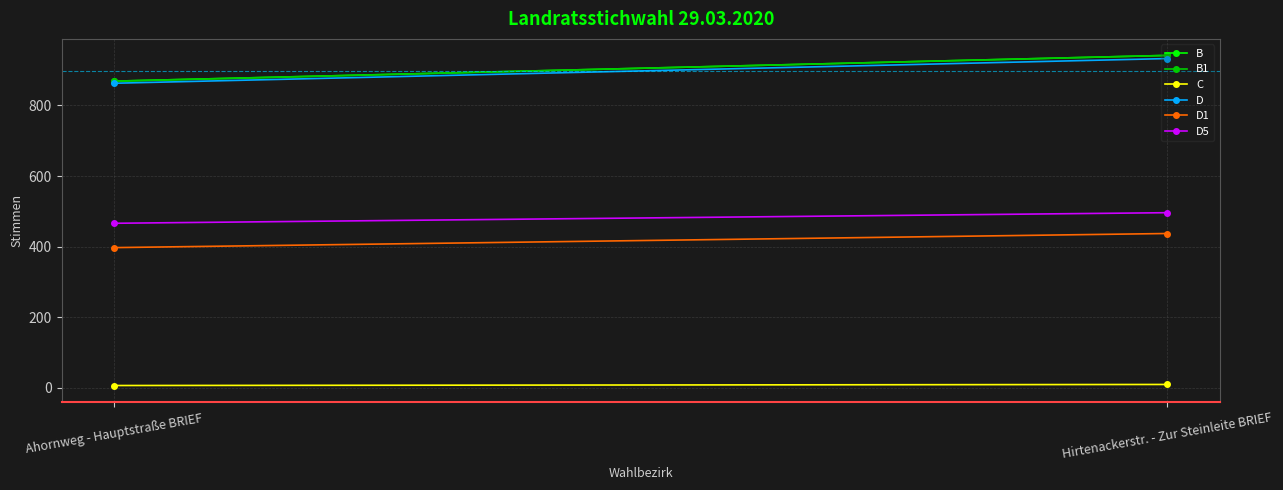

The D1 series shows 437 at Hirtenackerstr. - Zur Steinleite BRIEF. True or false?

True